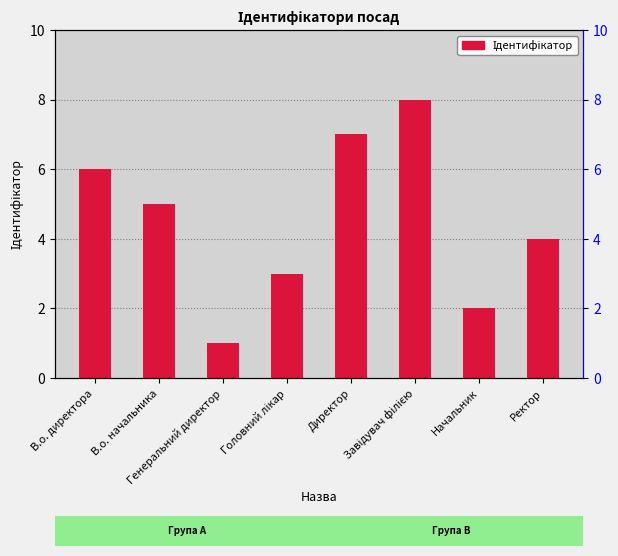

Reading left to right, list all the values displayed in this chart.

6	5	1	3	7	8	2	4